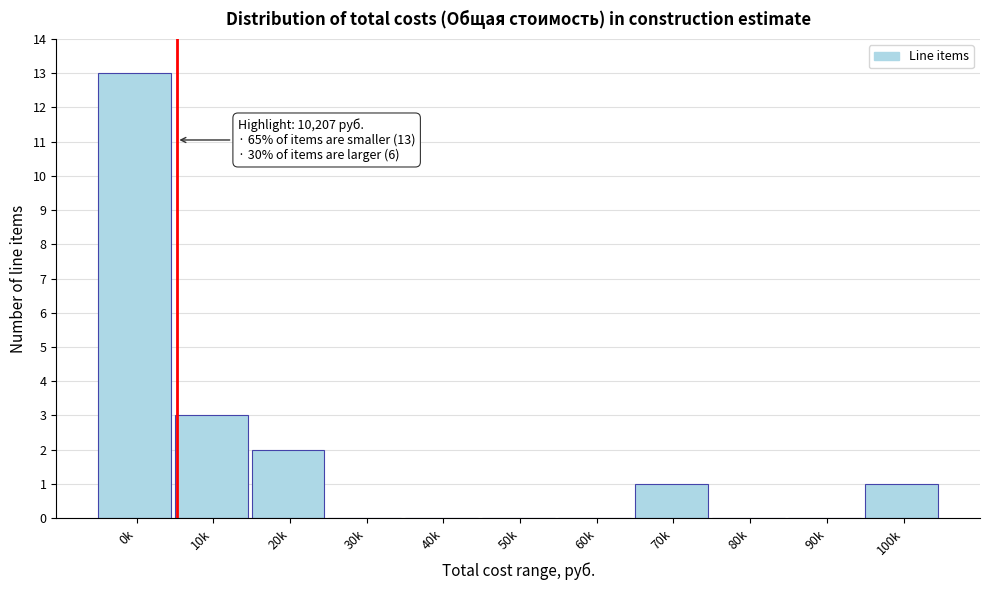

Reading left to right, extract all data points from this chart.

0k=13	10k=3	20k=2	30k=0	40k=0	50k=0	60k=0	70k=1	80k=0	90k=0	100k=1